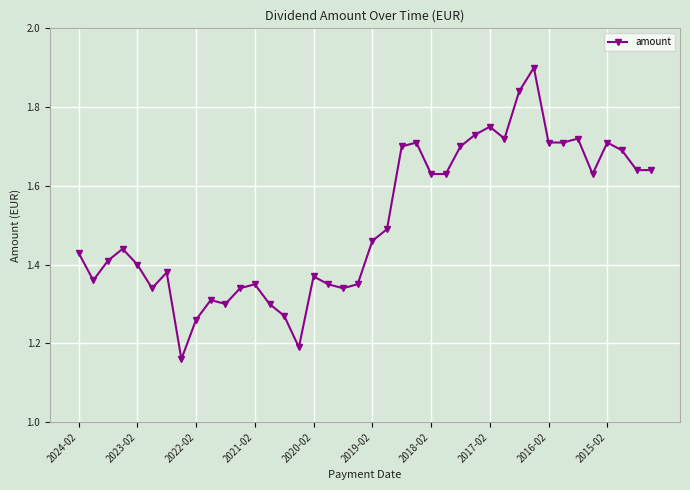

Count the values in the range 1 to 2.

40